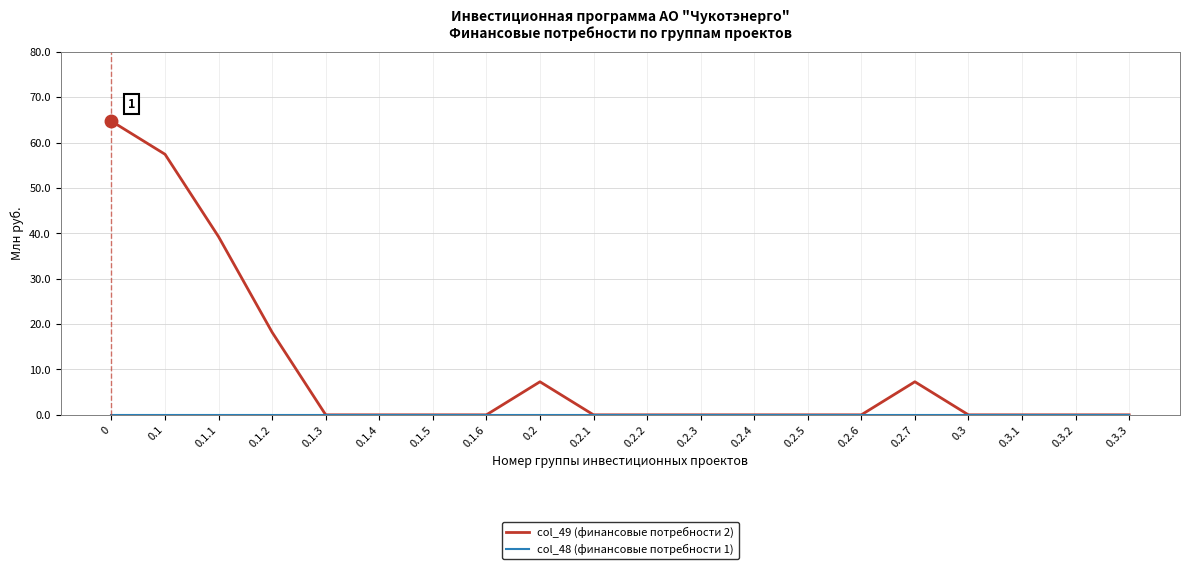

What is the maximum value shown in the chart?

64.7